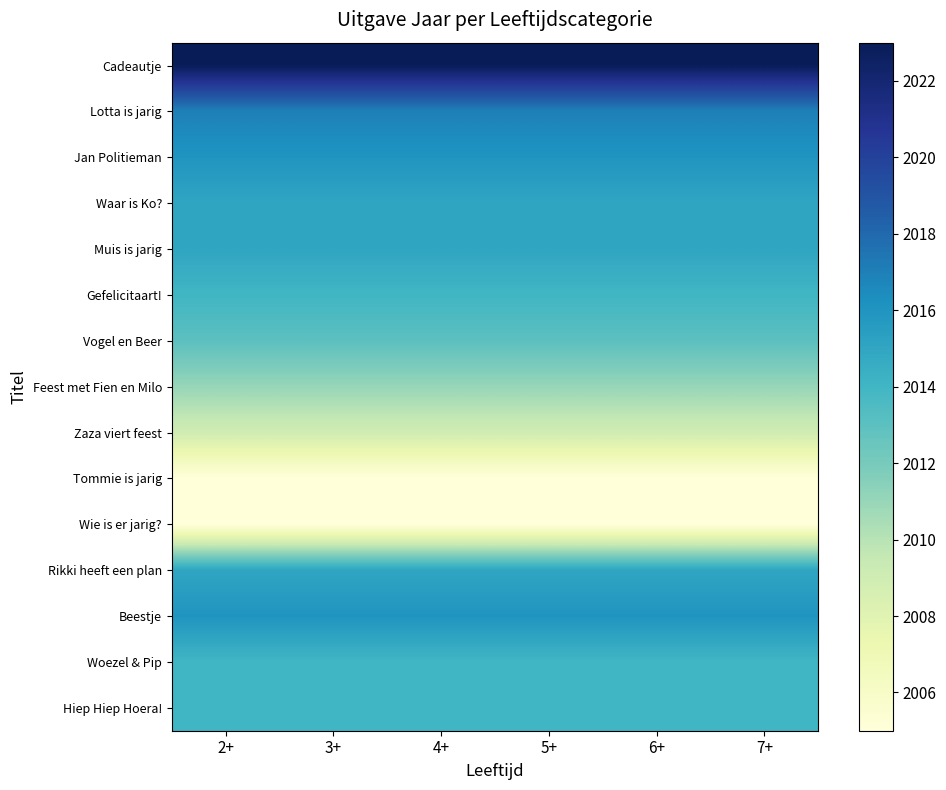

At which category is the sum across all series the highest?

2+